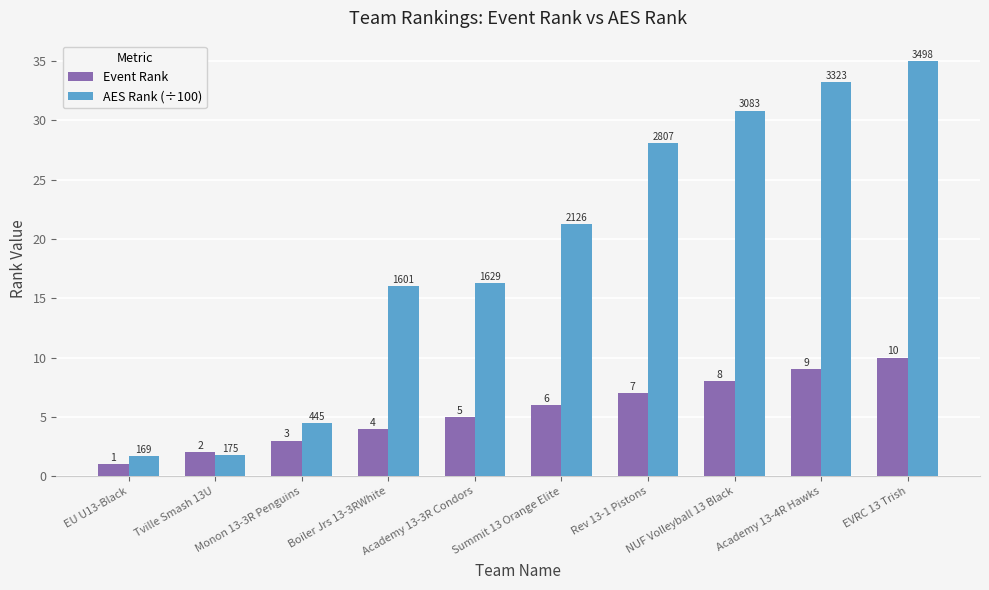

The value of AES Rank (÷100) at NUF Volleyball 13 Black is 30.8. True or false?

True